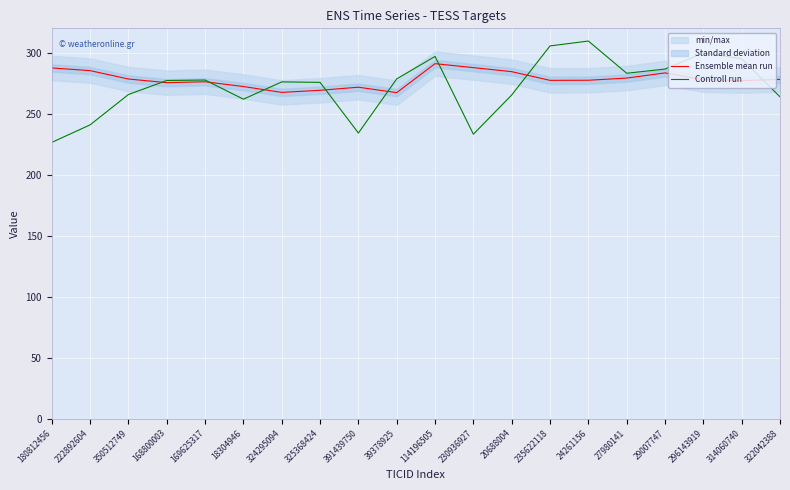

How many times do Controll run and Ensemble mean run cross each other?

8